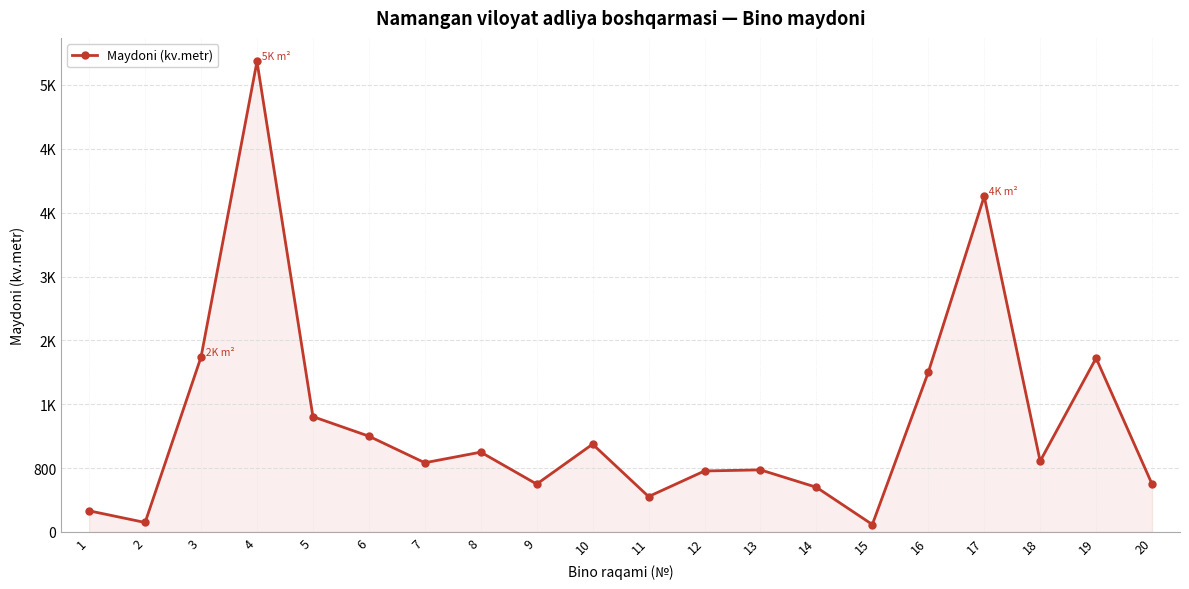

Does the chart have visible grid lines?

Yes